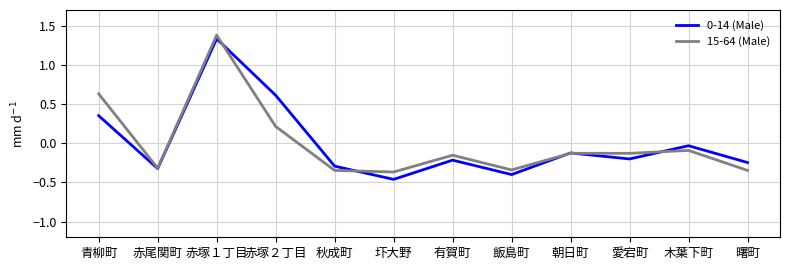

What is the greatest value displayed?

1.4